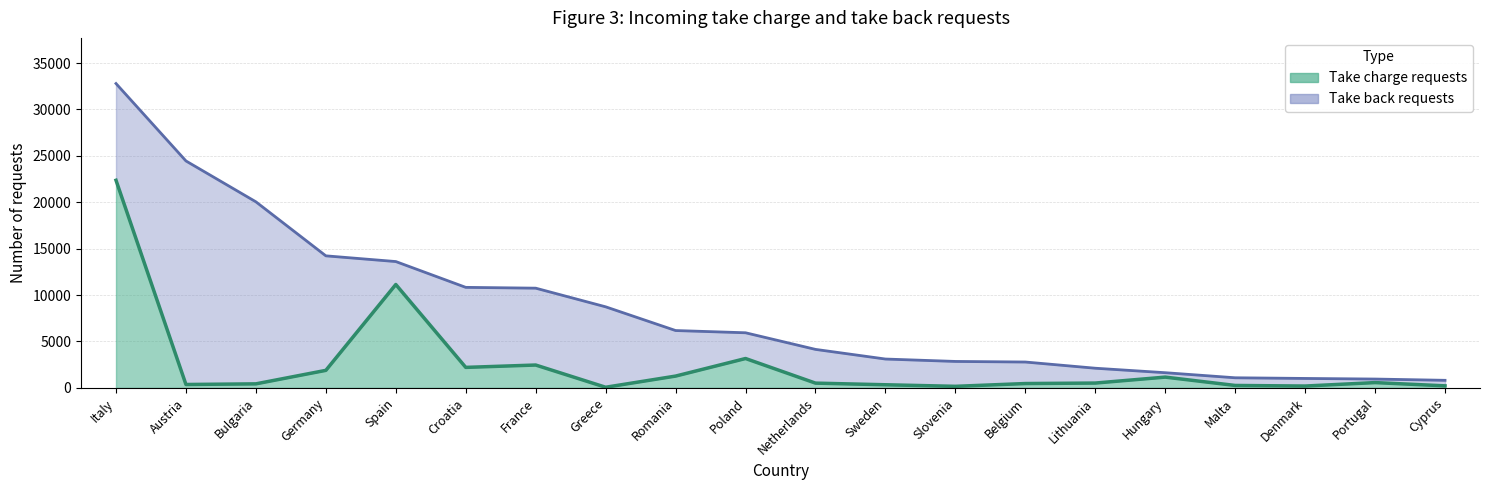

List the labels in order of value, smallest first.

Greece, Slovenia, Denmark, Cyprus, Malta, Sweden, Austria, Bulgaria, Belgium, Netherlands, Lithuania, Portugal, Hungary, Romania, Germany, Croatia, France, Poland, Spain, Italy